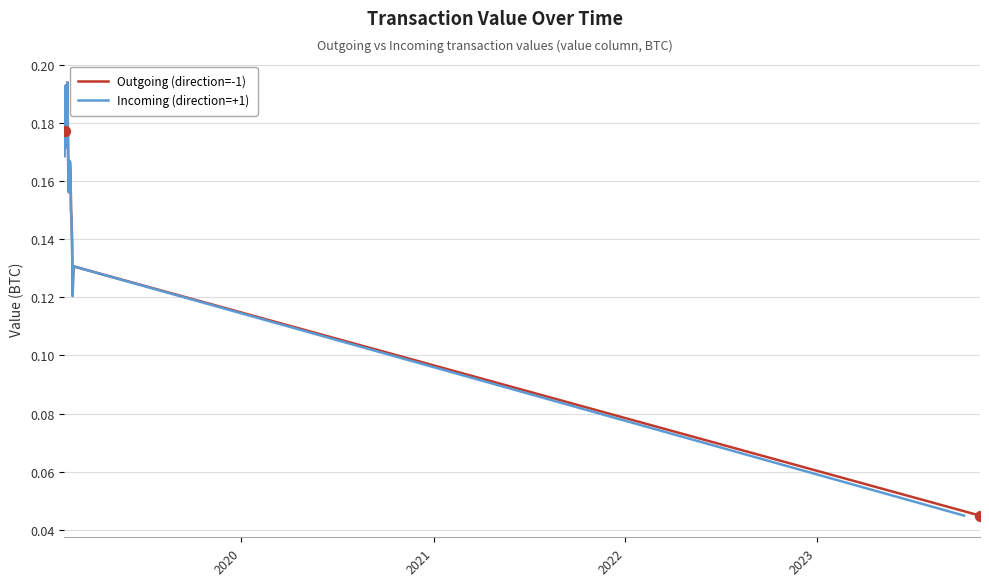

What are all the series names shown in the legend?

Outgoing (direction=-1), Incoming (direction=+1)